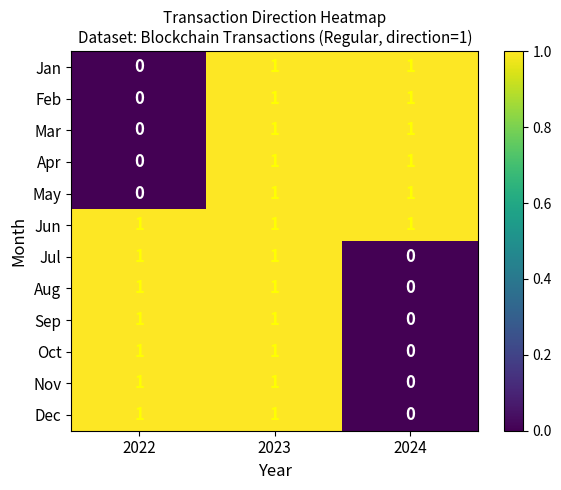

True or false: Oct has a value of 1 at 2023.

True